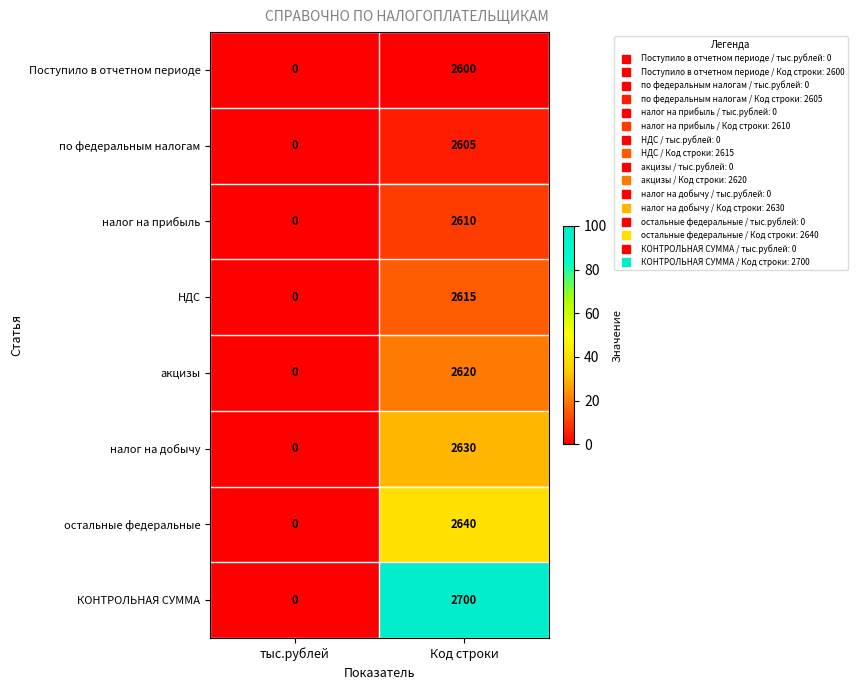

At which category does the chart reach its minimum across all series?

тыс.рублей